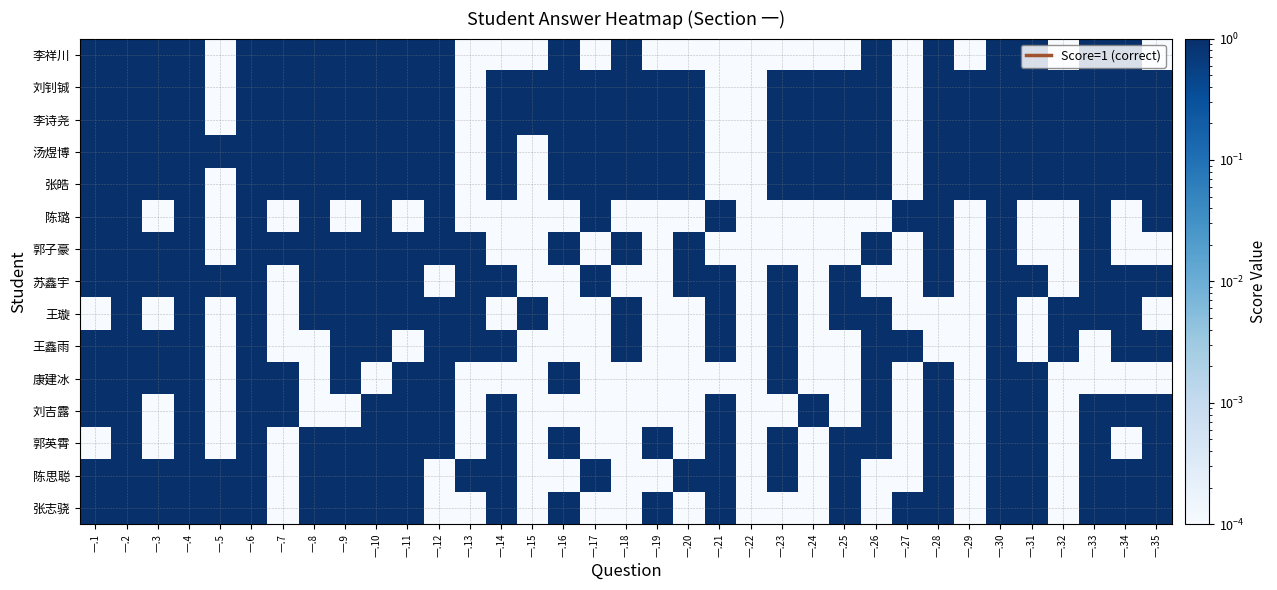

Reading right to left, list all the values displayed in this chart.

李祥川: 一.35=0.0	一.34=1.0	一.33=1.0	一.32=0.0	一.31=1.0	一.30=1.0	一.29=0.0	一.28=1.0	一.27=0.0	一.26=1.0	一.25=0.0	一.24=0.0	一.23=0.0	一.22=0.0	一.21=0.0	一.20=0.0	一.19=0.0	一.18=1.0	一.17=0.0	一.16=1.0	一.15=0.0	一.14=0.0	一.13=0.0	一.12=1.0	一.11=1.0	一.10=1.0	一.9=1.0	一.8=1.0	一.7=1.0	一.6=1.0	一.5=0.0	一.4=1.0	一.3=1.0	一.2=1.0	一.1=1.0
刘钊铖: 一.35=1.0	一.34=1.0	一.33=1.0	一.32=1.0	一.31=1.0	一.30=1.0	一.29=1.0	一.28=1.0	一.27=0.0	一.26=1.0	一.25=1.0	一.24=1.0	一.23=1.0	一.22=0.0	一.21=0.0	一.20=1.0	一.19=1.0	一.18=1.0	一.17=1.0	一.16=1.0	一.15=1.0	一.14=1.0	一.13=0.0	一.12=1.0	一.11=1.0	一.10=1.0	一.9=1.0	一.8=1.0	一.7=1.0	一.6=1.0	一.5=0.0	一.4=1.0	一.3=1.0	一.2=1.0	一.1=1.0
李诗尧: 一.35=1.0	一.34=1.0	一.33=1.0	一.32=1.0	一.31=1.0	一.30=1.0	一.29=1.0	一.28=1.0	一.27=0.0	一.26=1.0	一.25=1.0	一.24=1.0	一.23=1.0	一.22=0.0	一.21=0.0	一.20=1.0	一.19=1.0	一.18=1.0	一.17=1.0	一.16=1.0	一.15=1.0	一.14=1.0	一.13=0.0	一.12=1.0	一.11=1.0	一.10=1.0	一.9=1.0	一.8=1.0	一.7=1.0	一.6=1.0	一.5=0.0	一.4=1.0	一.3=1.0	一.2=1.0	一.1=1.0
汤煜博: 一.35=1.0	一.34=1.0	一.33=1.0	一.32=1.0	一.31=1.0	一.30=1.0	一.29=1.0	一.28=1.0	一.27=0.0	一.26=1.0	一.25=1.0	一.24=1.0	一.23=1.0	一.22=0.0	一.21=0.0	一.20=1.0	一.19=1.0	一.18=1.0	一.17=1.0	一.16=1.0	一.15=0.0	一.14=1.0	一.13=0.0	一.12=1.0	一.11=1.0	一.10=1.0	一.9=1.0	一.8=1.0	一.7=1.0	一.6=1.0	一.5=1.0	一.4=1.0	一.3=1.0	一.2=1.0	一.1=1.0
张皓: 一.35=1.0	一.34=1.0	一.33=1.0	一.32=1.0	一.31=1.0	一.30=1.0	一.29=1.0	一.28=1.0	一.27=0.0	一.26=1.0	一.25=1.0	一.24=1.0	一.23=1.0	一.22=0.0	一.21=0.0	一.20=1.0	一.19=1.0	一.18=1.0	一.17=1.0	一.16=1.0	一.15=0.0	一.14=1.0	一.13=0.0	一.12=1.0	一.11=1.0	一.10=1.0	一.9=1.0	一.8=1.0	一.7=1.0	一.6=1.0	一.5=0.0	一.4=1.0	一.3=1.0	一.2=1.0	一.1=1.0
陈璐: 一.35=1.0	一.34=0.0	一.33=1.0	一.32=0.0	一.31=0.0	一.30=1.0	一.29=0.0	一.28=1.0	一.27=1.0	一.26=0.0	一.25=0.0	一.24=0.0	一.23=0.0	一.22=0.0	一.21=1.0	一.20=0.0	一.19=0.0	一.18=0.0	一.17=1.0	一.16=0.0	一.15=0.0	一.14=0.0	一.13=0.0	一.12=1.0	一.11=0.0	一.10=1.0	一.9=0.0	一.8=1.0	一.7=0.0	一.6=1.0	一.5=0.0	一.4=1.0	一.3=0.0	一.2=1.0	一.1=1.0
郭子豪: 一.35=0.0	一.34=0.0	一.33=1.0	一.32=0.0	一.31=0.0	一.30=1.0	一.29=0.0	一.28=1.0	一.27=0.0	一.26=1.0	一.25=0.0	一.24=0.0	一.23=0.0	一.22=0.0	一.21=0.0	一.20=1.0	一.19=0.0	一.18=1.0	一.17=0.0	一.16=1.0	一.15=0.0	一.14=0.0	一.13=1.0	一.12=1.0	一.11=1.0	一.10=1.0	一.9=1.0	一.8=1.0	一.7=1.0	一.6=1.0	一.5=0.0	一.4=1.0	一.3=1.0	一.2=1.0	一.1=1.0
苏鑫宇: 一.35=1.0	一.34=1.0	一.33=1.0	一.32=0.0	一.31=1.0	一.30=1.0	一.29=0.0	一.28=1.0	一.27=0.0	一.26=0.0	一.25=1.0	一.24=0.0	一.23=1.0	一.22=0.0	一.21=1.0	一.20=1.0	一.19=0.0	一.18=0.0	一.17=1.0	一.16=0.0	一.15=0.0	一.14=1.0	一.13=1.0	一.12=0.0	一.11=1.0	一.10=1.0	一.9=1.0	一.8=1.0	一.7=0.0	一.6=1.0	一.5=1.0	一.4=1.0	一.3=1.0	一.2=1.0	一.1=1.0
王璇: 一.35=0.0	一.34=1.0	一.33=1.0	一.32=1.0	一.31=0.0	一.30=1.0	一.29=0.0	一.28=0.0	一.27=0.0	一.26=1.0	一.25=1.0	一.24=0.0	一.23=1.0	一.22=0.0	一.21=1.0	一.20=0.0	一.19=0.0	一.18=1.0	一.17=0.0	一.16=0.0	一.15=1.0	一.14=0.0	一.13=1.0	一.12=1.0	一.11=1.0	一.10=1.0	一.9=1.0	一.8=1.0	一.7=0.0	一.6=1.0	一.5=0.0	一.4=1.0	一.3=0.0	一.2=1.0	一.1=0.0
王鑫雨: 一.35=1.0	一.34=1.0	一.33=0.0	一.32=1.0	一.31=0.0	一.30=1.0	一.29=0.0	一.28=0.0	一.27=1.0	一.26=1.0	一.25=0.0	一.24=0.0	一.23=1.0	一.22=0.0	一.21=1.0	一.20=0.0	一.19=0.0	一.18=1.0	一.17=0.0	一.16=0.0	一.15=0.0	一.14=1.0	一.13=1.0	一.12=1.0	一.11=0.0	一.10=1.0	一.9=1.0	一.8=0.0	一.7=0.0	一.6=1.0	一.5=0.0	一.4=1.0	一.3=1.0	一.2=1.0	一.1=1.0
康建冰: 一.35=0.0	一.34=0.0	一.33=0.0	一.32=0.0	一.31=1.0	一.30=1.0	一.29=0.0	一.28=1.0	一.27=0.0	一.26=1.0	一.25=0.0	一.24=0.0	一.23=1.0	一.22=0.0	一.21=0.0	一.20=0.0	一.19=0.0	一.18=0.0	一.17=0.0	一.16=1.0	一.15=0.0	一.14=0.0	一.13=0.0	一.12=1.0	一.11=1.0	一.10=0.0	一.9=1.0	一.8=0.0	一.7=1.0	一.6=1.0	一.5=0.0	一.4=1.0	一.3=1.0	一.2=1.0	一.1=1.0
刘吉露: 一.35=1.0	一.34=1.0	一.33=1.0	一.32=0.0	一.31=1.0	一.30=1.0	一.29=0.0	一.28=1.0	一.27=0.0	一.26=1.0	一.25=0.0	一.24=1.0	一.23=0.0	一.22=0.0	一.21=1.0	一.20=0.0	一.19=0.0	一.18=0.0	一.17=0.0	一.16=0.0	一.15=0.0	一.14=1.0	一.13=0.0	一.12=1.0	一.11=1.0	一.10=1.0	一.9=0.0	一.8=0.0	一.7=1.0	一.6=1.0	一.5=0.0	一.4=1.0	一.3=0.0	一.2=1.0	一.1=1.0
郭英霄: 一.35=1.0	一.34=0.0	一.33=1.0	一.32=0.0	一.31=1.0	一.30=1.0	一.29=0.0	一.28=1.0	一.27=0.0	一.26=1.0	一.25=1.0	一.24=0.0	一.23=1.0	一.22=0.0	一.21=1.0	一.20=0.0	一.19=1.0	一.18=0.0	一.17=0.0	一.16=1.0	一.15=0.0	一.14=1.0	一.13=0.0	一.12=1.0	一.11=1.0	一.10=1.0	一.9=1.0	一.8=1.0	一.7=0.0	一.6=1.0	一.5=0.0	一.4=1.0	一.3=0.0	一.2=1.0	一.1=0.0
陈思聪: 一.35=1.0	一.34=1.0	一.33=1.0	一.32=0.0	一.31=1.0	一.30=1.0	一.29=0.0	一.28=1.0	一.27=0.0	一.26=0.0	一.25=1.0	一.24=0.0	一.23=1.0	一.22=0.0	一.21=1.0	一.20=1.0	一.19=0.0	一.18=0.0	一.17=1.0	一.16=0.0	一.15=0.0	一.14=1.0	一.13=1.0	一.12=0.0	一.11=1.0	一.10=1.0	一.9=1.0	一.8=1.0	一.7=0.0	一.6=1.0	一.5=1.0	一.4=1.0	一.3=1.0	一.2=1.0	一.1=1.0
张志骁: 一.35=1.0	一.34=1.0	一.33=1.0	一.32=0.0	一.31=1.0	一.30=1.0	一.29=0.0	一.28=1.0	一.27=1.0	一.26=0.0	一.25=1.0	一.24=0.0	一.23=0.0	一.22=0.0	一.21=1.0	一.20=0.0	一.19=1.0	一.18=0.0	一.17=0.0	一.16=1.0	一.15=0.0	一.14=1.0	一.13=0.0	一.12=0.0	一.11=1.0	一.10=1.0	一.9=1.0	一.8=1.0	一.7=0.0	一.6=1.0	一.5=1.0	一.4=1.0	一.3=1.0	一.2=1.0	一.1=1.0